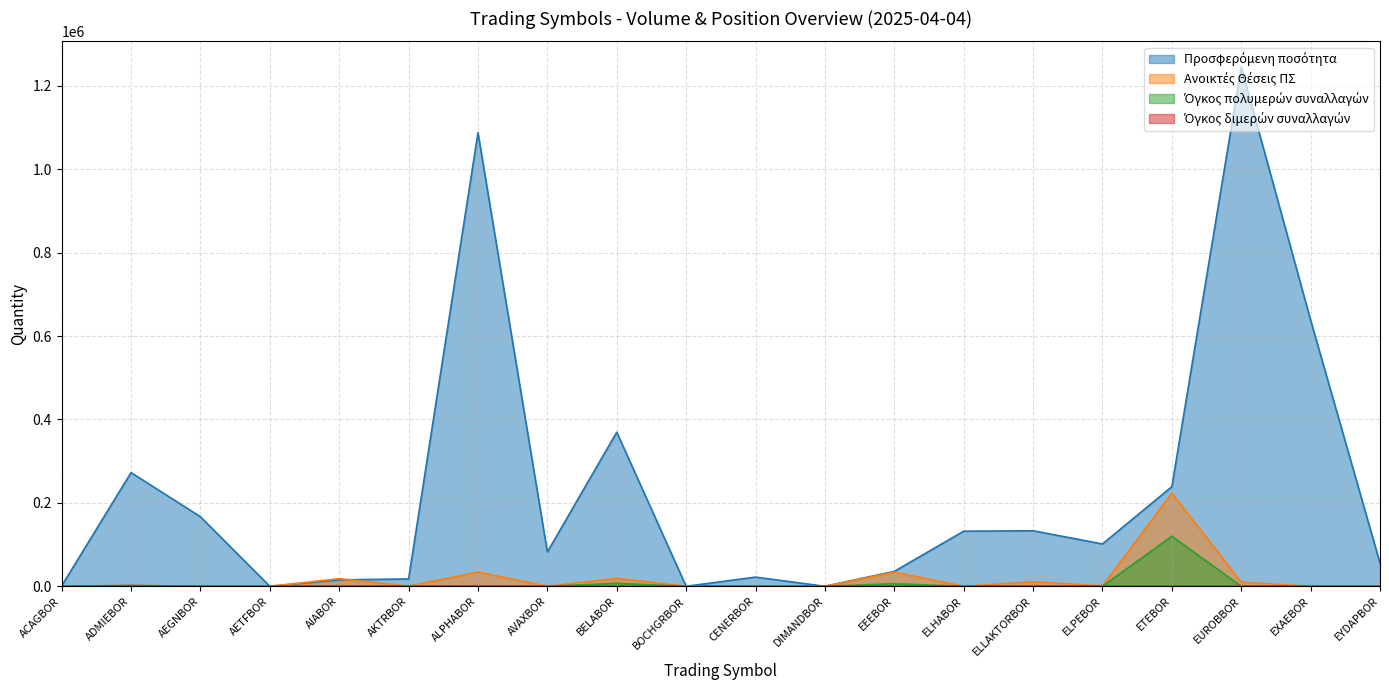

How many data points in Όγκος πολυμερών συναλλαγών are above 0?

3